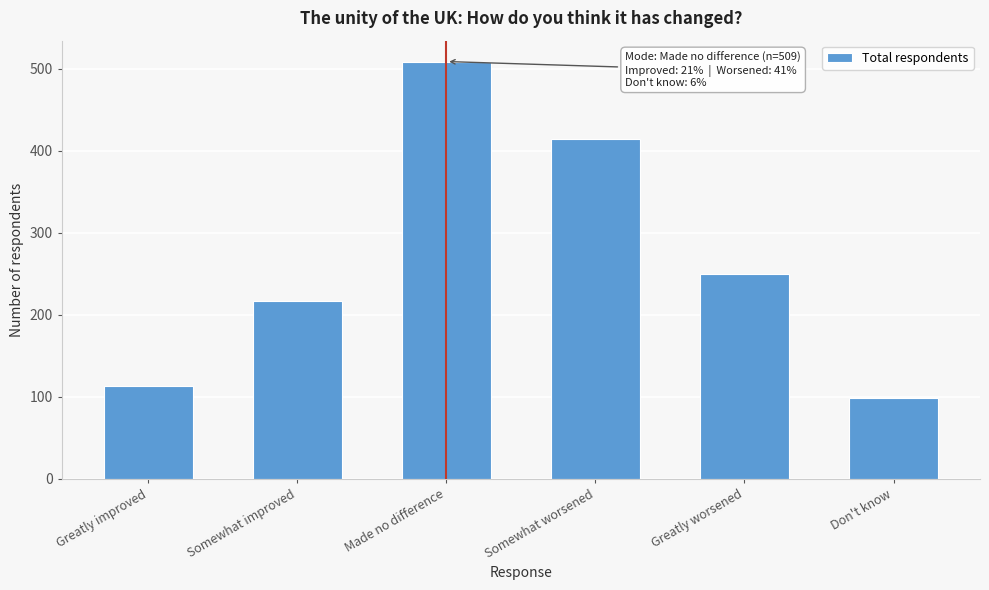

Reading left to right, what are all the values shown in this chart?

113	217	509	414	250	98